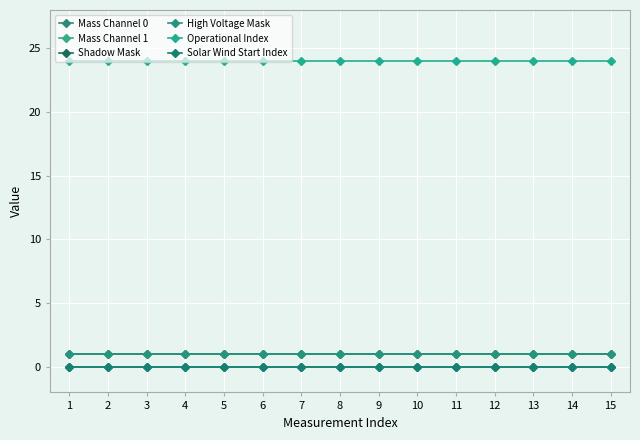

Reading left to right, list all the values displayed in this chart.

Mass Channel 0: 1=0	2=0	3=0	4=0	5=0	6=0	7=0	8=0	9=0	10=0	11=0	12=0	13=0	14=0	15=0
Mass Channel 1: 1=0	2=0	3=0	4=0	5=0	6=0	7=0	8=0	9=0	10=0	11=0	12=0	13=0	14=0	15=0
Shadow Mask: 1=1	2=1	3=1	4=1	5=1	6=1	7=1	8=1	9=1	10=1	11=1	12=1	13=1	14=1	15=1
High Voltage Mask: 1=1	2=1	3=1	4=1	5=1	6=1	7=1	8=1	9=1	10=1	11=1	12=1	13=1	14=1	15=1
Operational Index: 1=24	2=24	3=24	4=24	5=24	6=24	7=24	8=24	9=24	10=24	11=24	12=24	13=24	14=24	15=24
Solar Wind Start Index: 1=0	2=0	3=0	4=0	5=0	6=0	7=0	8=0	9=0	10=0	11=0	12=0	13=0	14=0	15=0